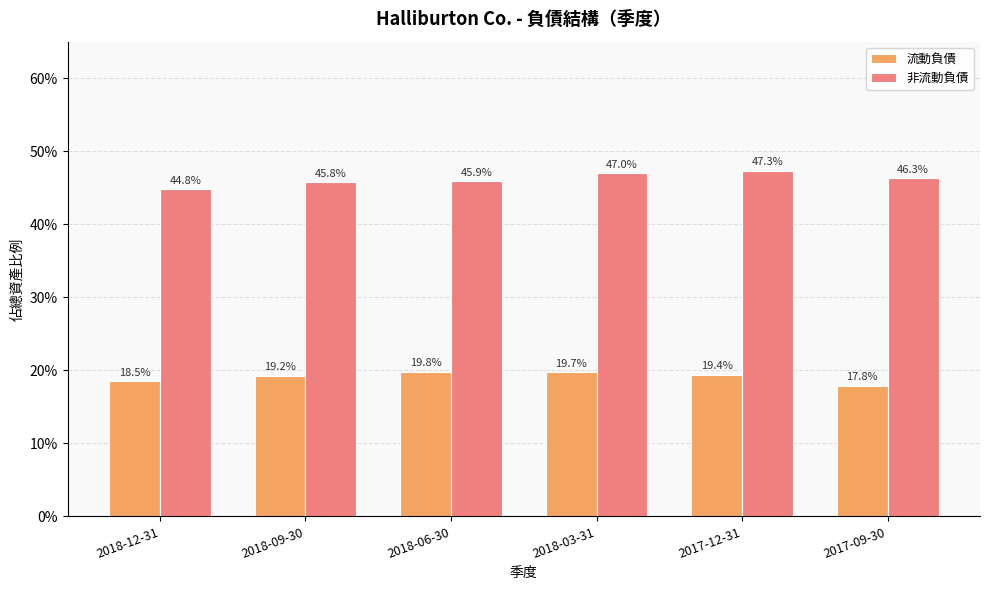

List the labels in order of 非流動負債 value, largest first.

2017-12-31, 2018-03-31, 2017-09-30, 2018-06-30, 2018-09-30, 2018-12-31